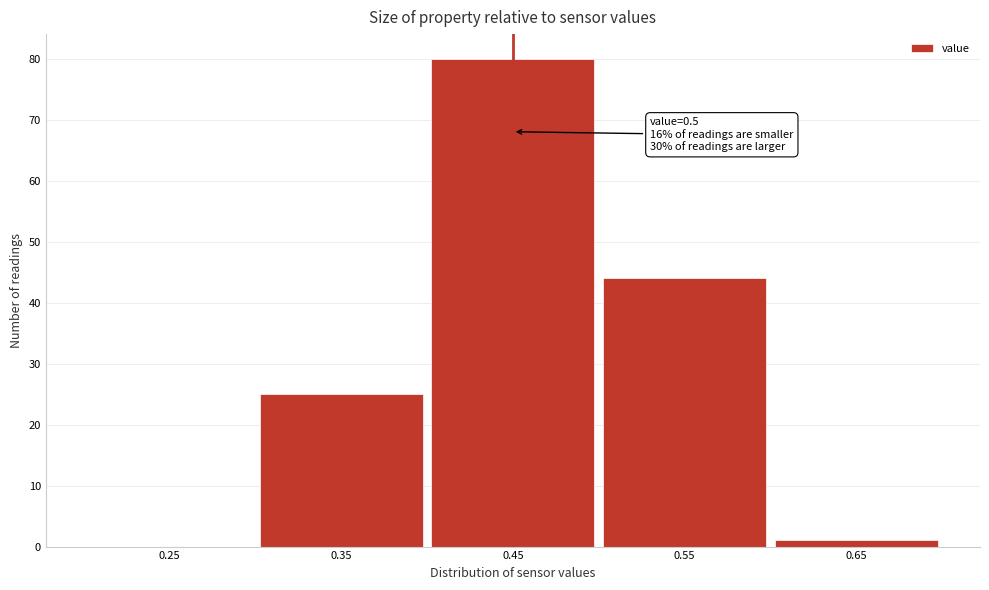

Reading right to left, extract all data points from this chart.

0.65=1	0.55=44	0.45=80	0.35=25	0.25=0